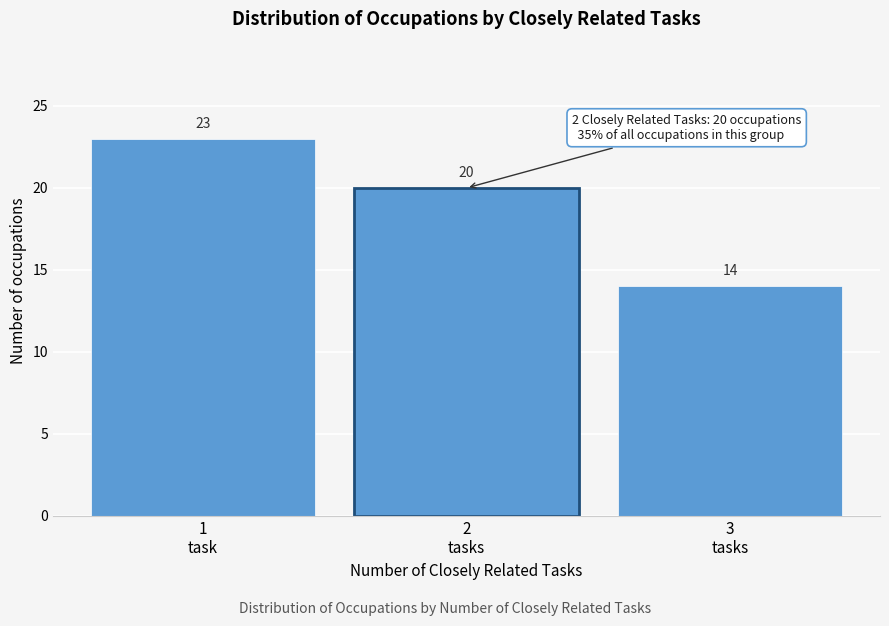

Reading left to right, extract all data points from this chart.

23	20	14